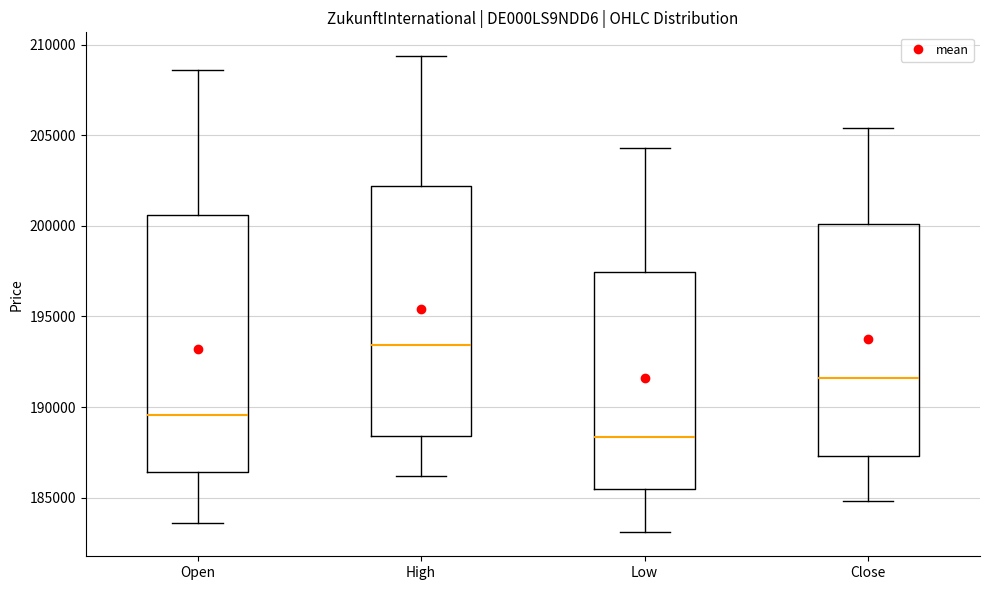

Reading left to right, read every box against the y-axis: the position of its median line, the range the box covers, and the ends of its whiskers. The values are not printed on the chart, so give them approximately, as read against the axis.

Open: median 189500, box 186500 to 200500, whiskers 183500 to 208500
High: median 193500, box 188500 to 202000, whiskers 186000 to 209500
Low: median 188500, box 185500 to 197500, whiskers 183000 to 204500
Close: median 191500, box 187500 to 200000, whiskers 185000 to 205500